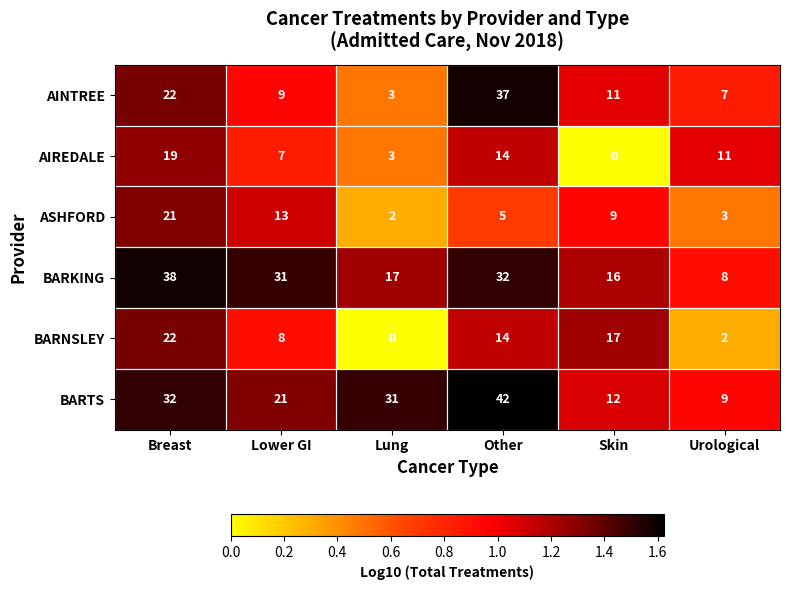

List the series in order of their peak value, highest first.

BARTS, BARKING, AINTREE, BARNSLEY, ASHFORD, AIREDALE